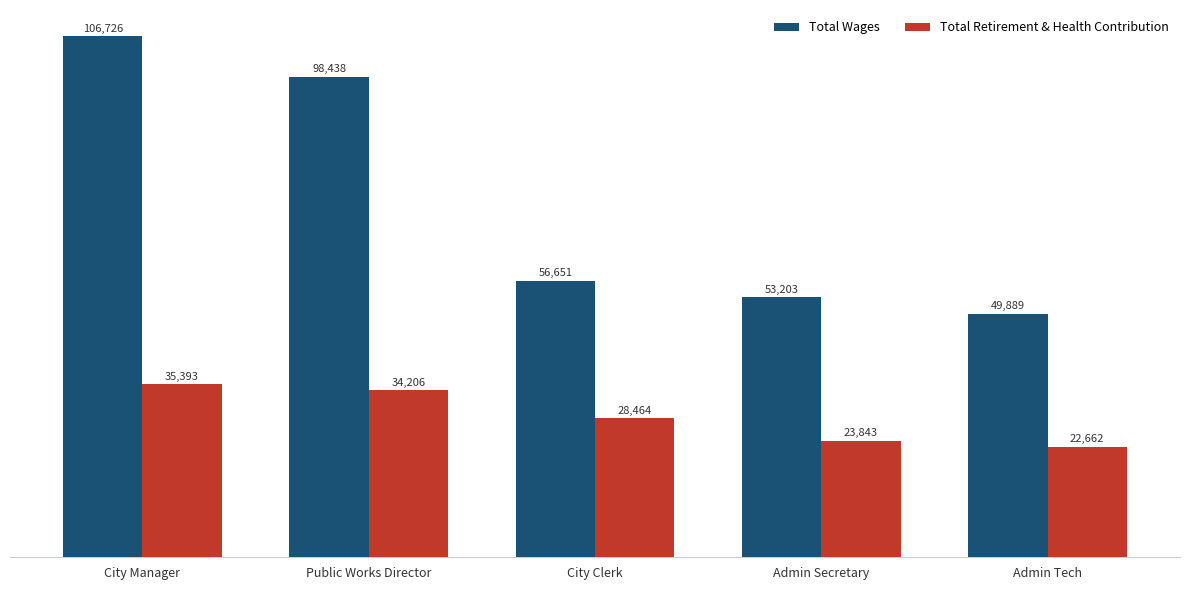

List the series in order of their overall mean, highest first.

Total Wages, Total Retirement & Health Contribution